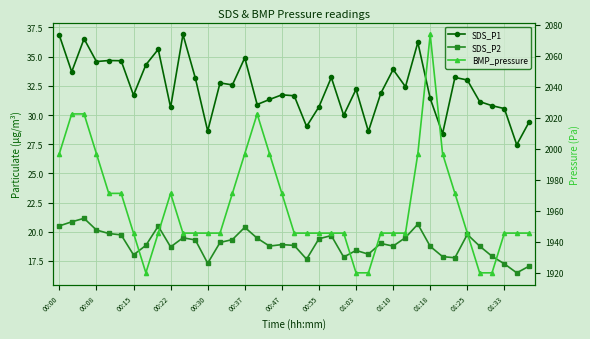

What is the sum of the SDS_P2 values at 24 and 31?

36.3